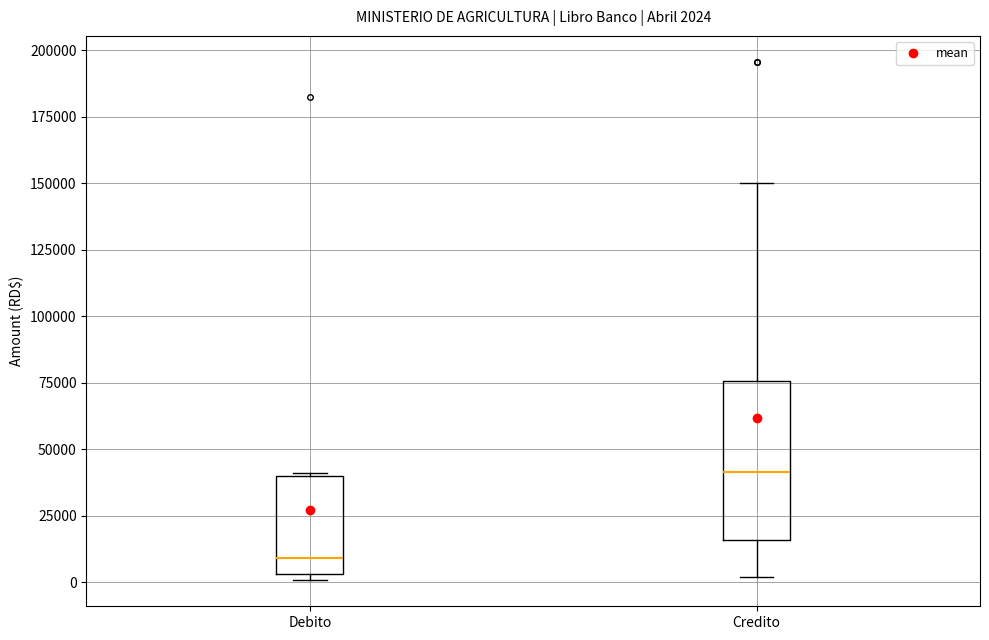

Comparing the boxes themselves (not the whiskers), which one is the tallest?

Credito